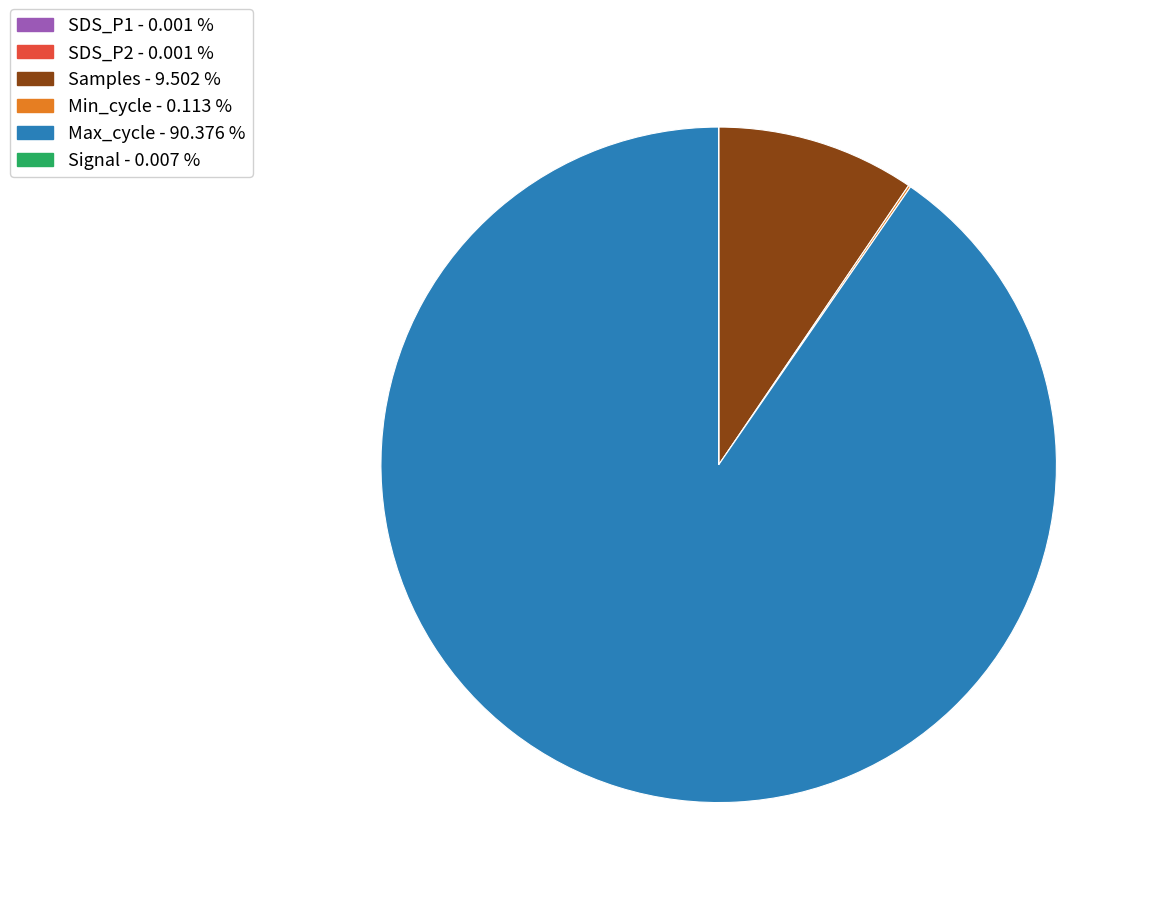

Does Samples represent more than half of the total?

No